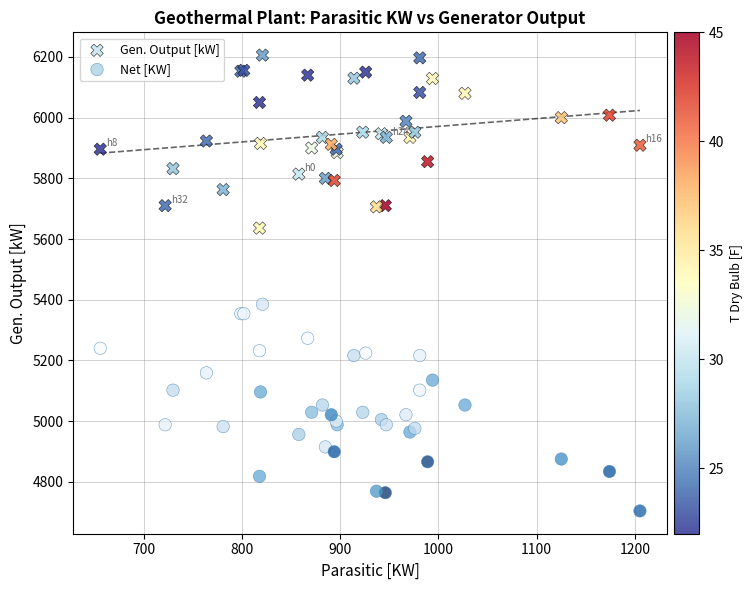

What is the X range (max minus min) for the scatter plot?

549